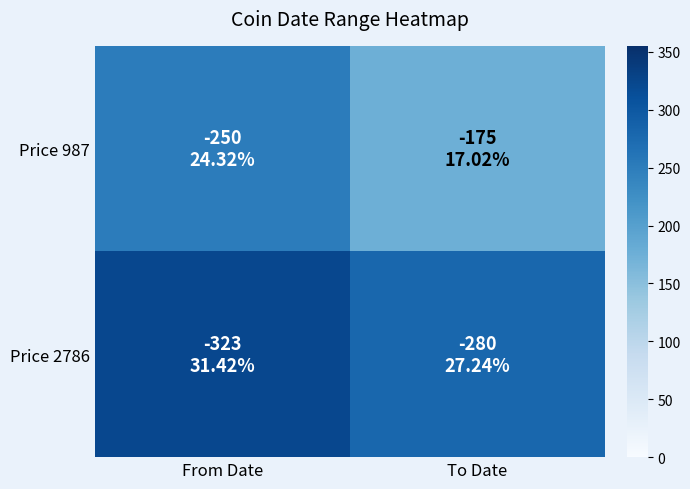

At how many categories does at least one series exceed 194?

2